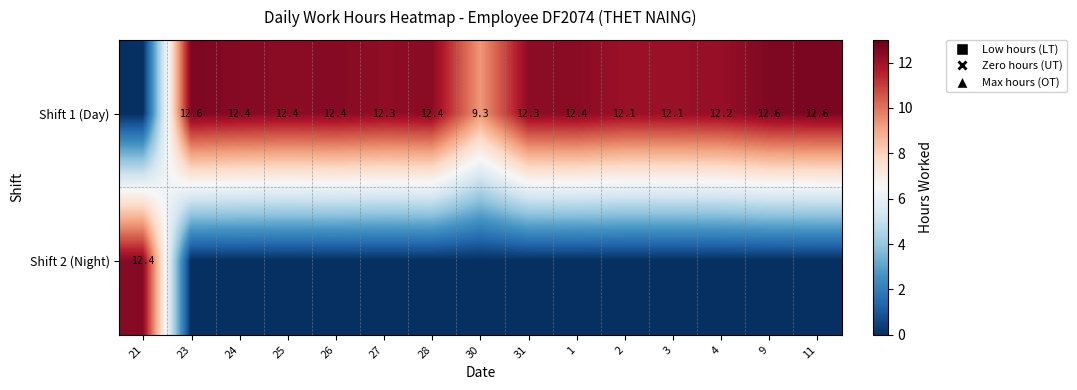

At which label is Shift 2 (Night) closest to 6?

23